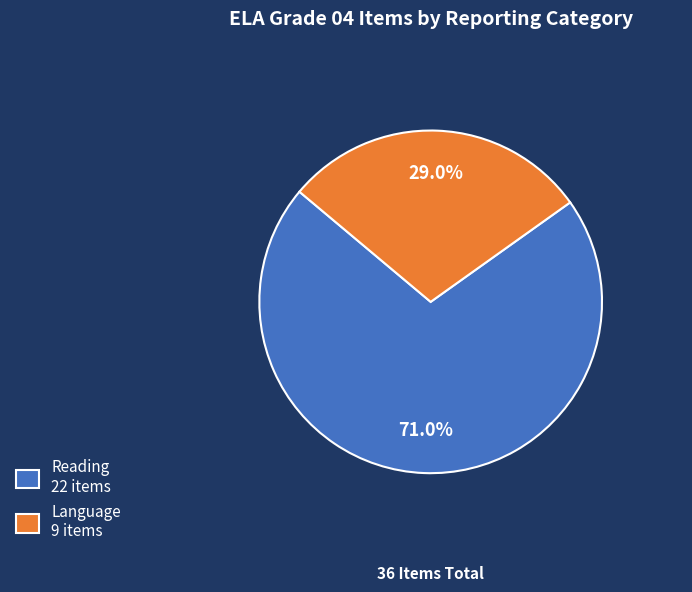

Do Language and Reading together represent more than half of the pie?

Yes